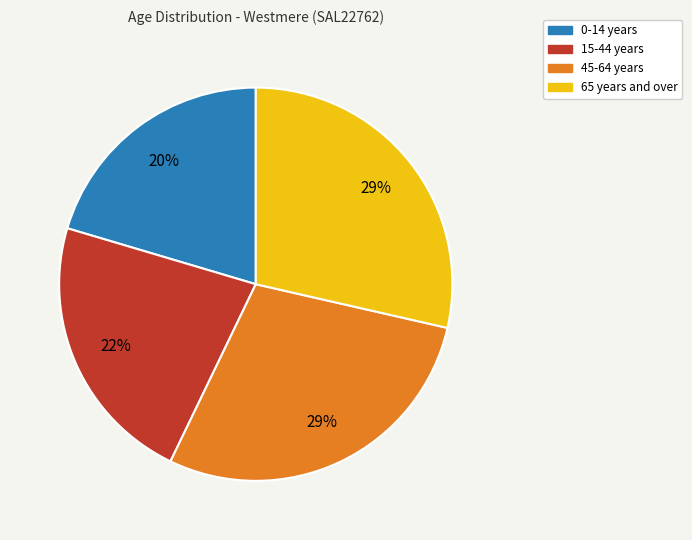

Is there any slice that represents more than half of the pie?

No